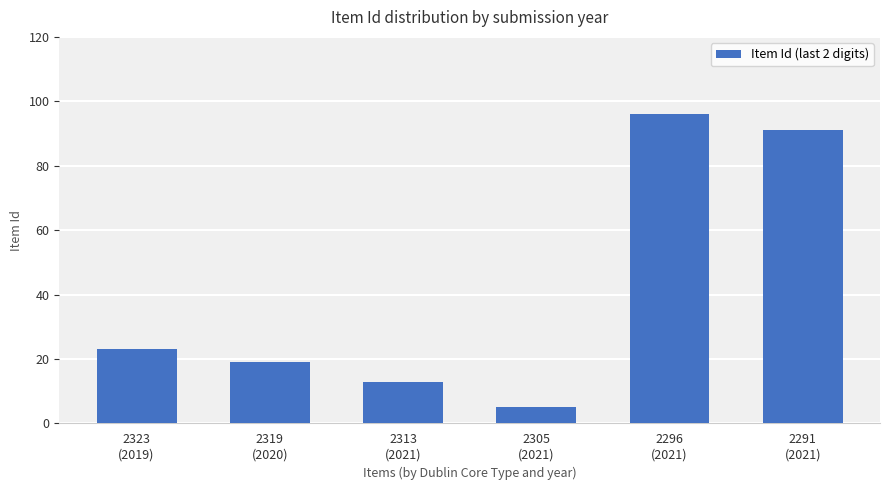

How many bars are there in total?

6